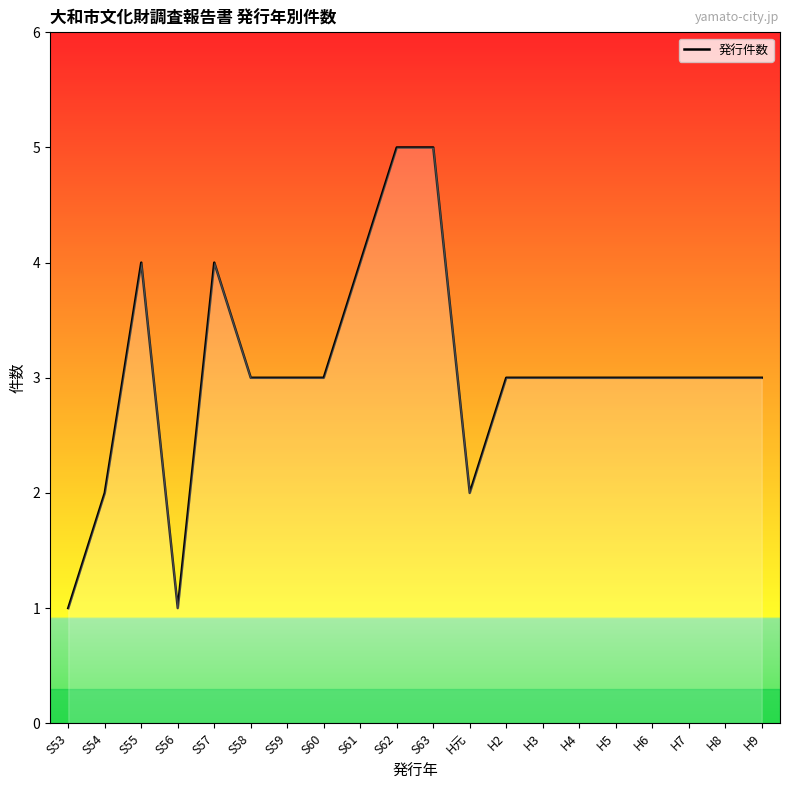

What is the ratio of the value at S60 to the value at S58?

1.0